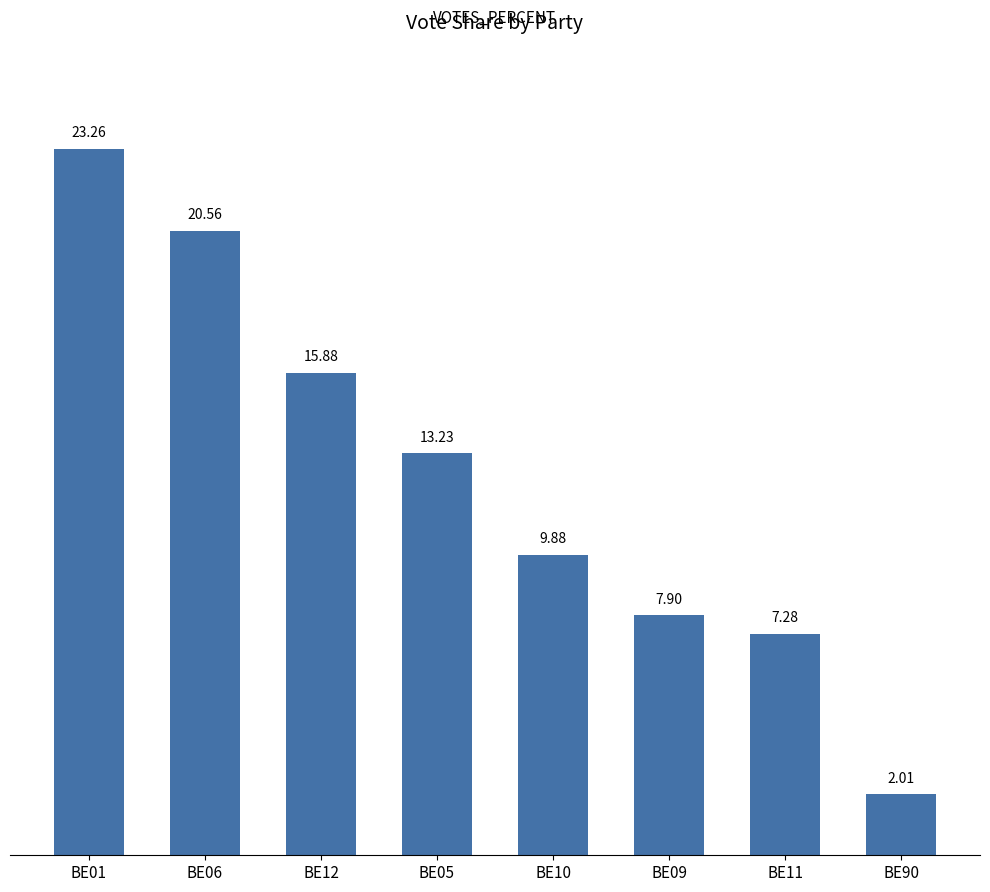

Reading left to right, extract all data points from this chart.

23.3	20.6	15.9	13.2	9.9	7.9	7.3	2.0